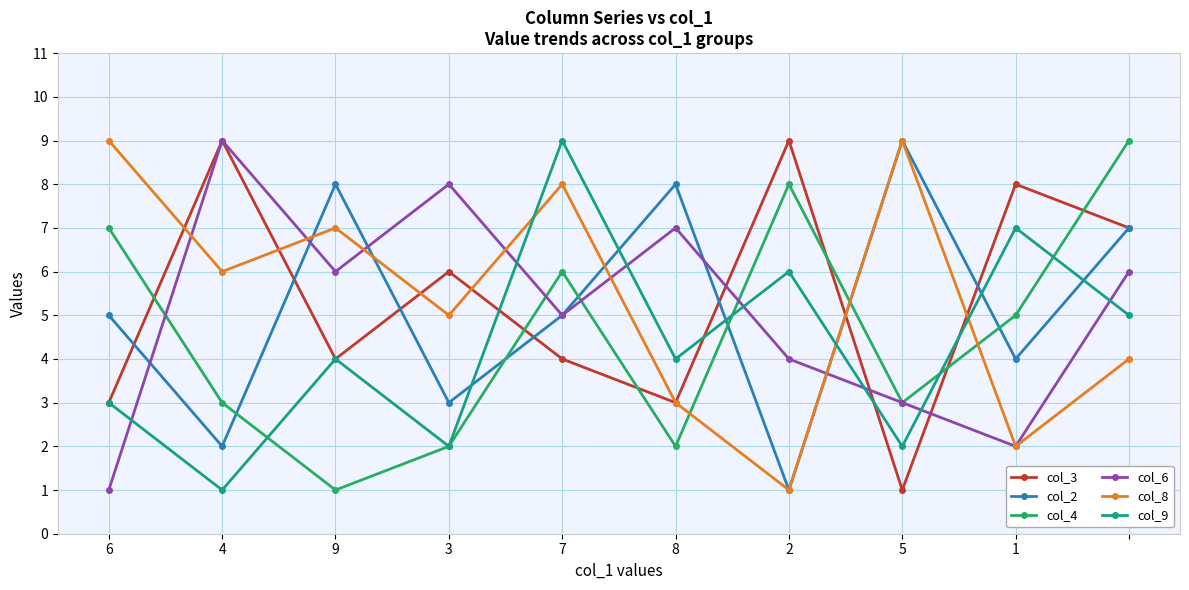

What is the greatest value displayed?

9